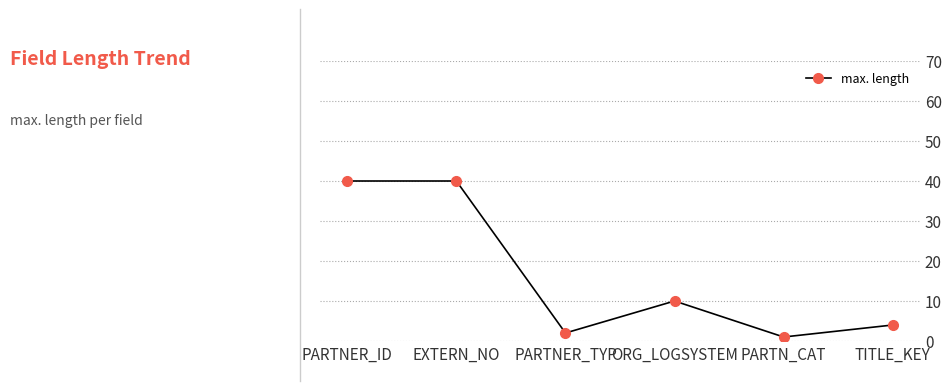

What position from the right is PARTNER_TYP?

4